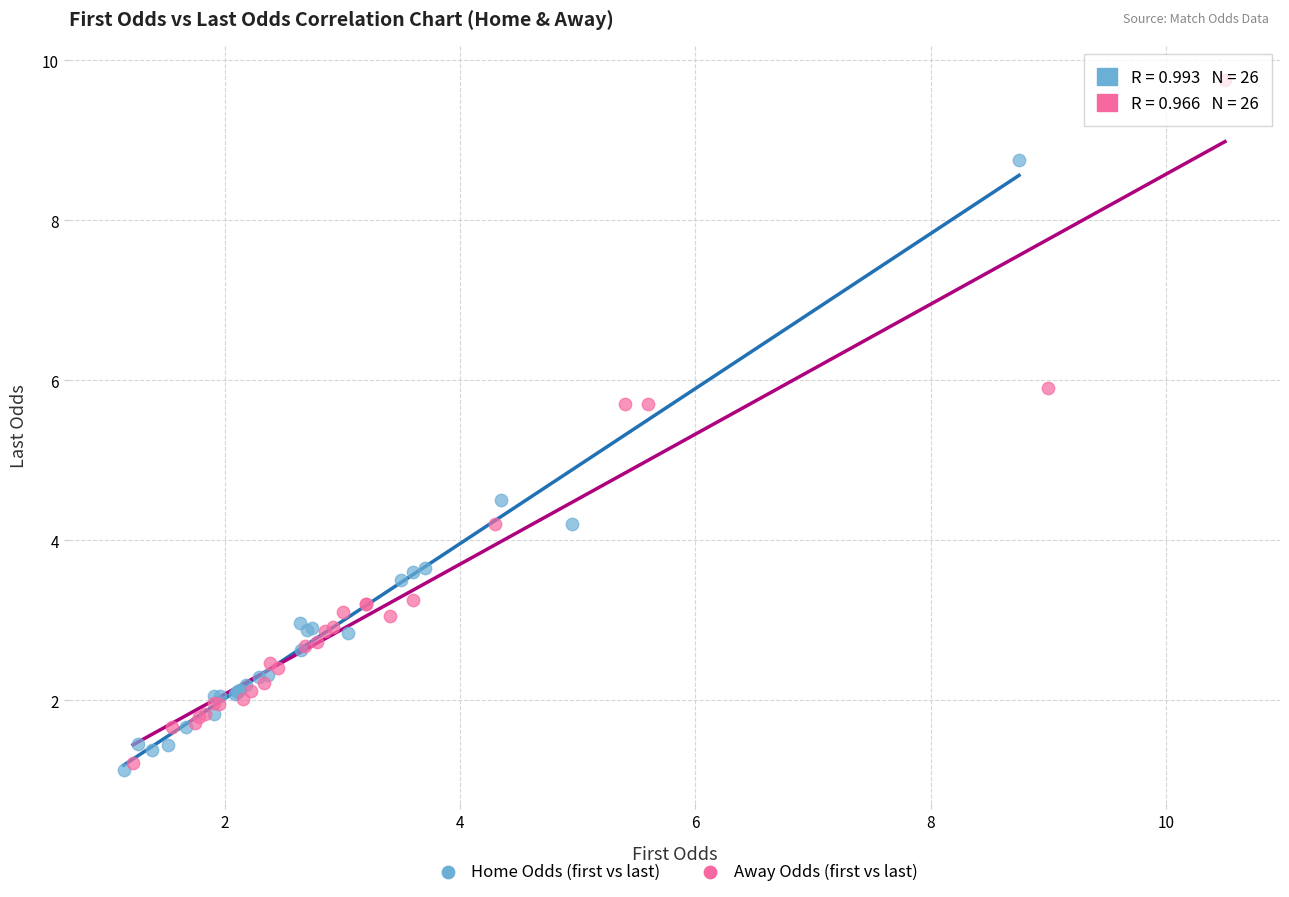

Which series contains the highest Y value?

Away Odds (first vs last)